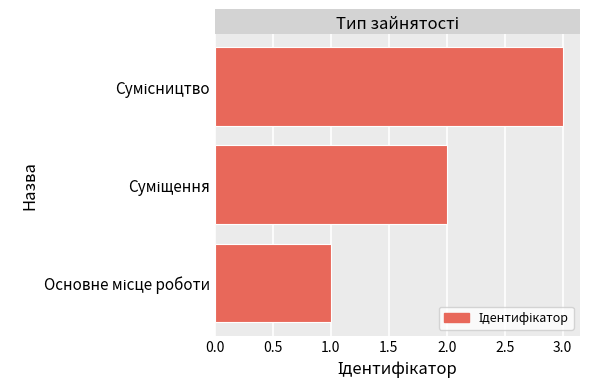

What is the maximum value shown in the chart?

3